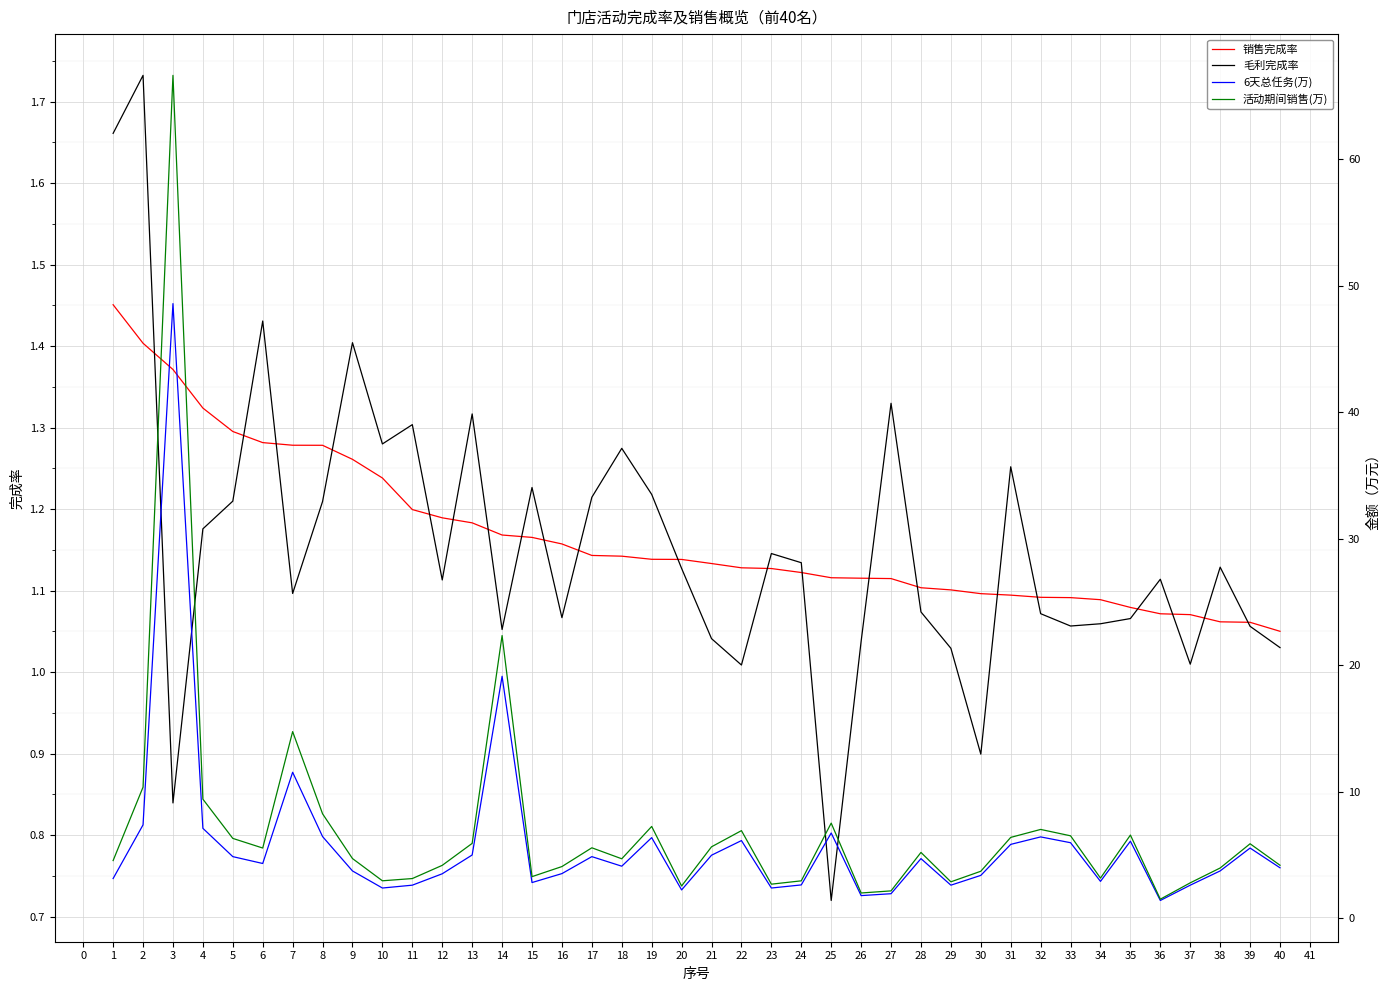

Is the value of 销售完成率 at 39 greater than the value of 毛利完成率 at 30?

Yes